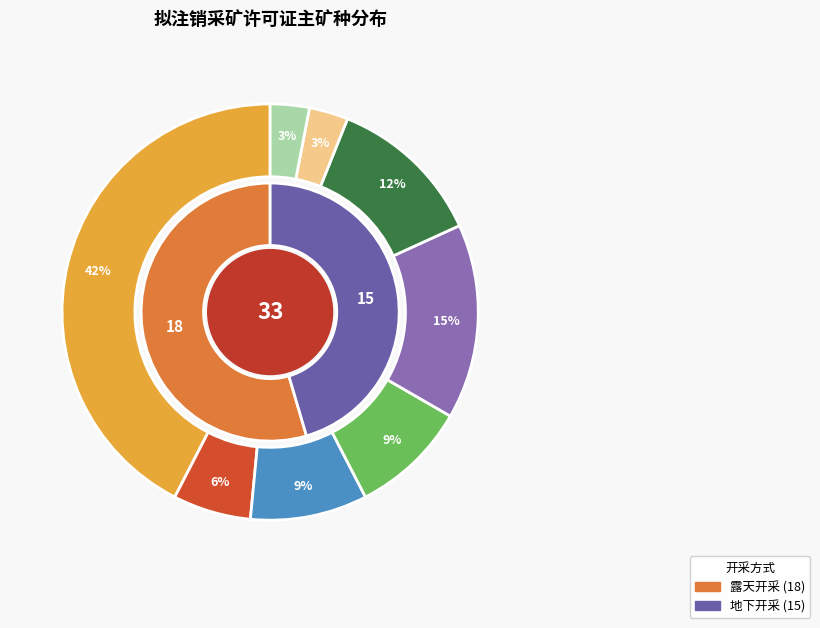

To the nearest percent, what portion does 水泥用石灰岩 represent?

42%